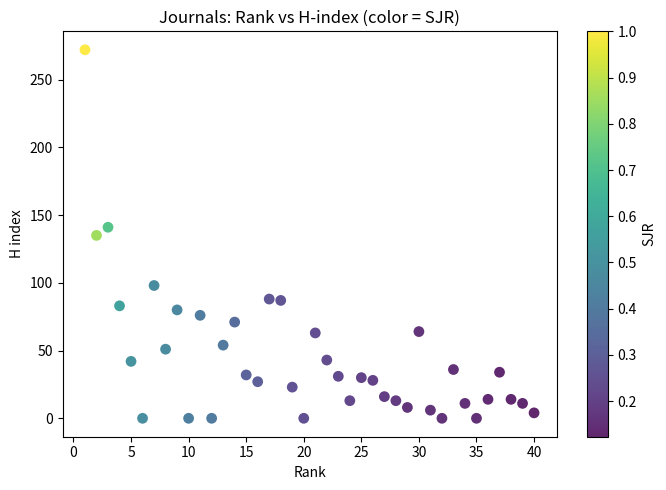

What is the range of X values (max minus min)?

39